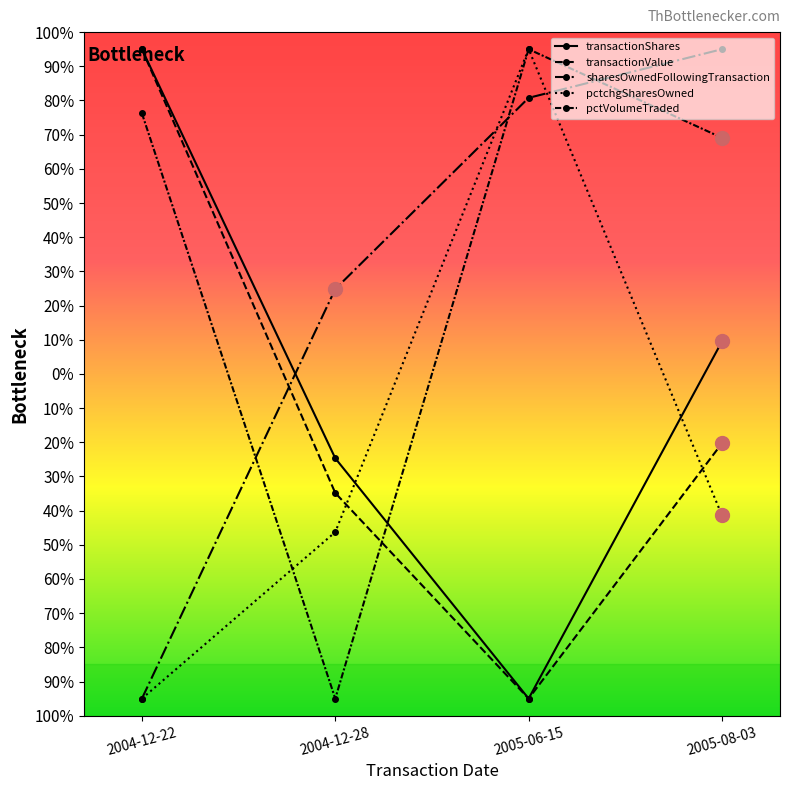

Is this an area chart (filled region under the line)?

No